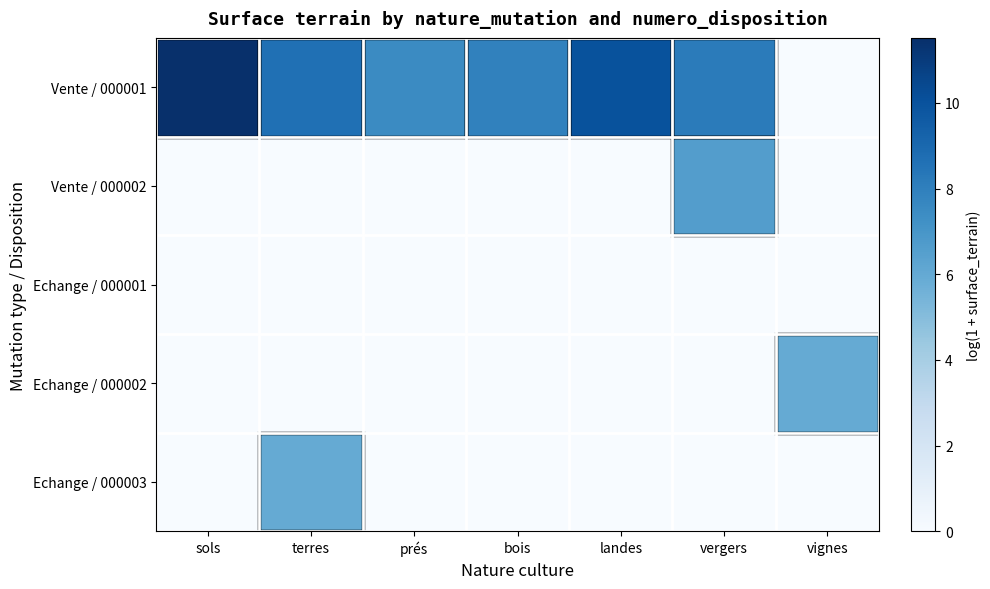

Reading left to right, list all the values displayed in this chart.

Vente / 000001: sols=11.5	terres=8.7	prés=7.5	bois=7.9	landes=10.0	vergers=8.2	vignes=0.0
Vente / 000002: sols=0.0	terres=0.0	prés=0.0	bois=0.0	landes=0.0	vergers=6.6	vignes=0.0
Echange / 000001: sols=0.0	terres=0.0	prés=0.0	bois=0.0	landes=0.0	vergers=0.0	vignes=0.0
Echange / 000002: sols=0.0	terres=0.0	prés=0.0	bois=0.0	landes=0.0	vergers=0.0	vignes=6.0
Echange / 000003: sols=0.0	terres=6.0	prés=0.0	bois=0.0	landes=0.0	vergers=0.0	vignes=0.0